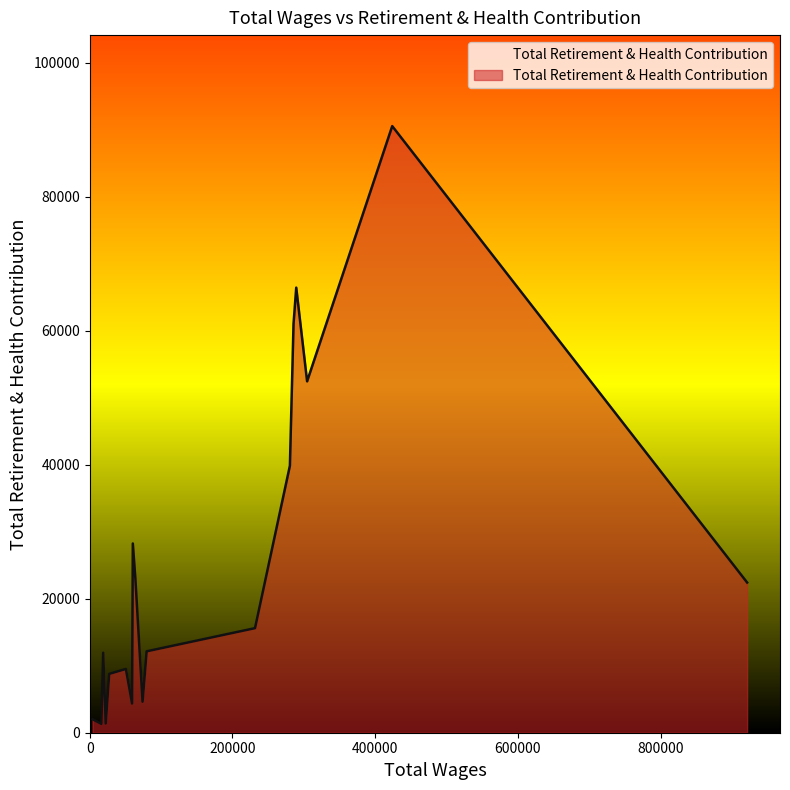

True or false: there are more than 2 points higher than both neighbors.

True